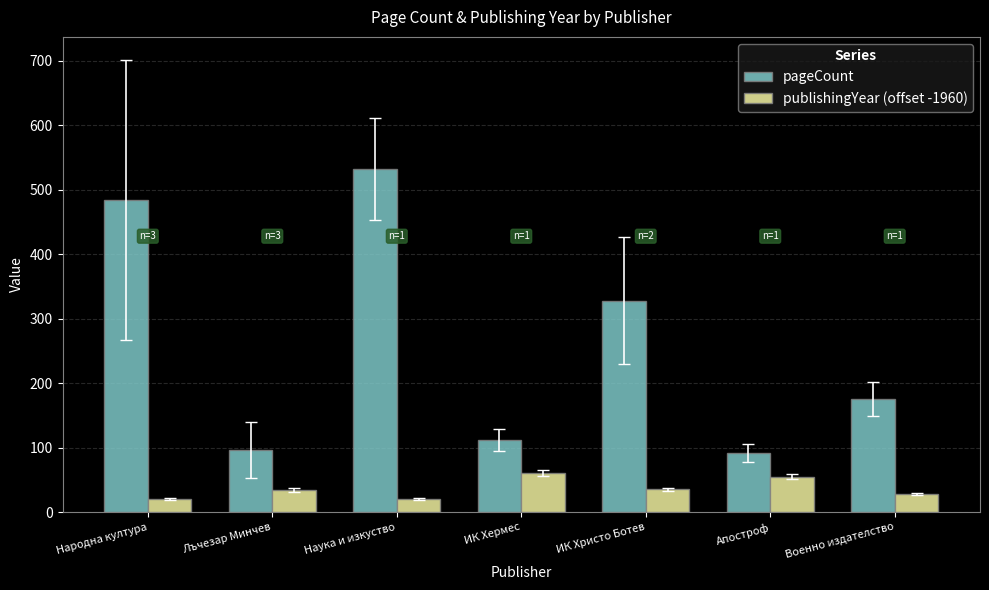

At which label does pageCount first exceed 176?

Народна култура